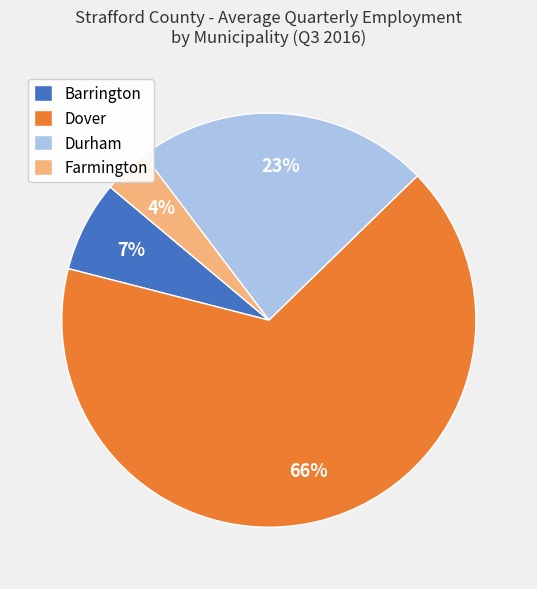

Which slice represents more than half of the pie?

Dover